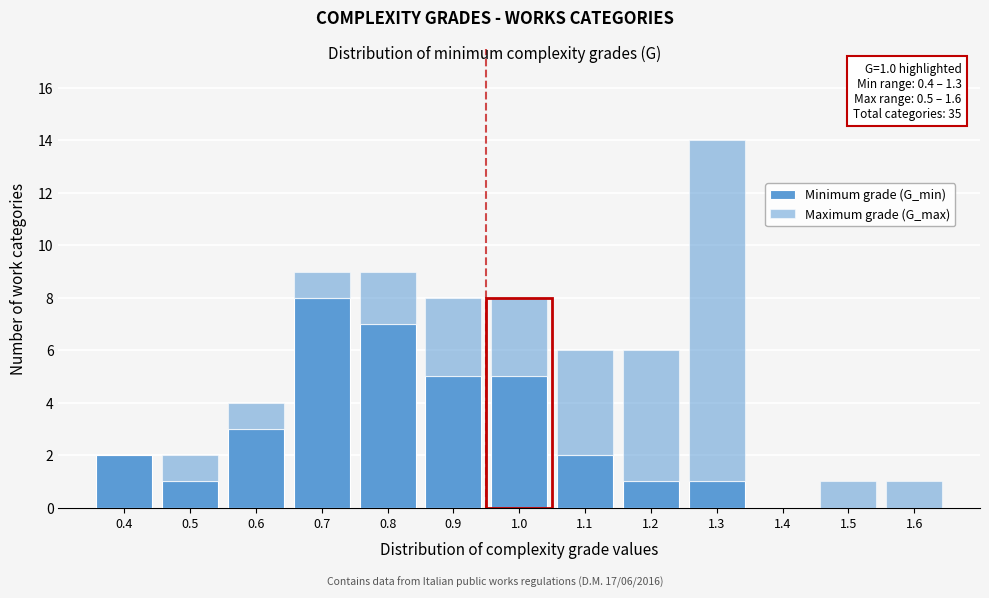

Count the number of data series in this chart.

2